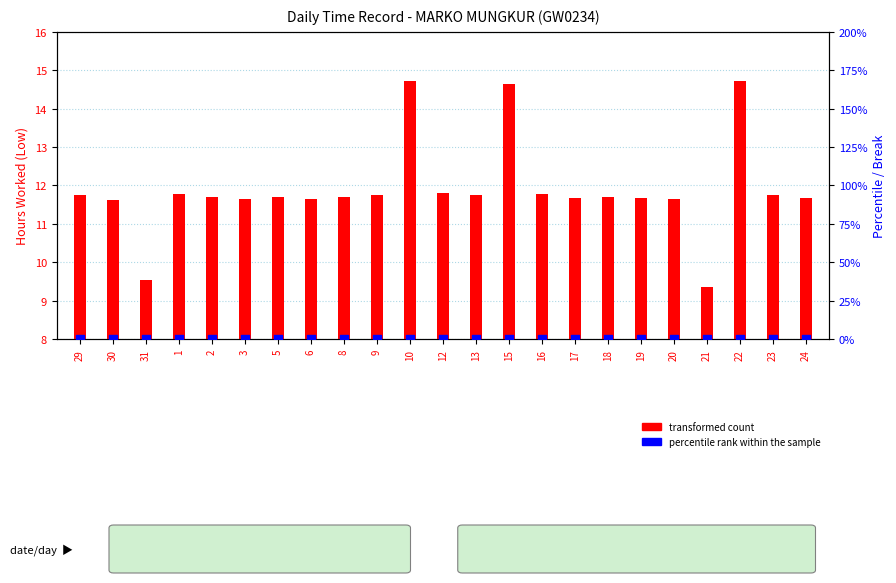

At which category is the sum across all series the highest?

10